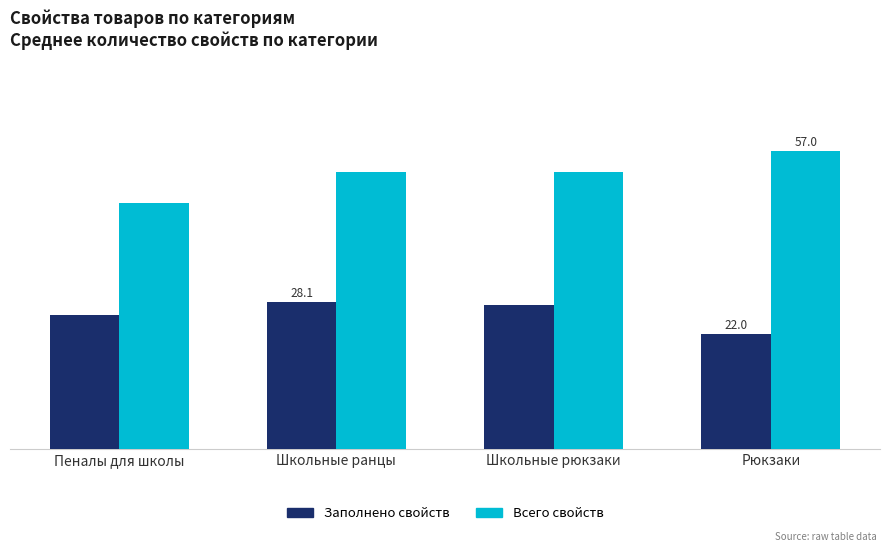

Which category has the lowest value in the Заполнено свойств series?

Рюкзаки